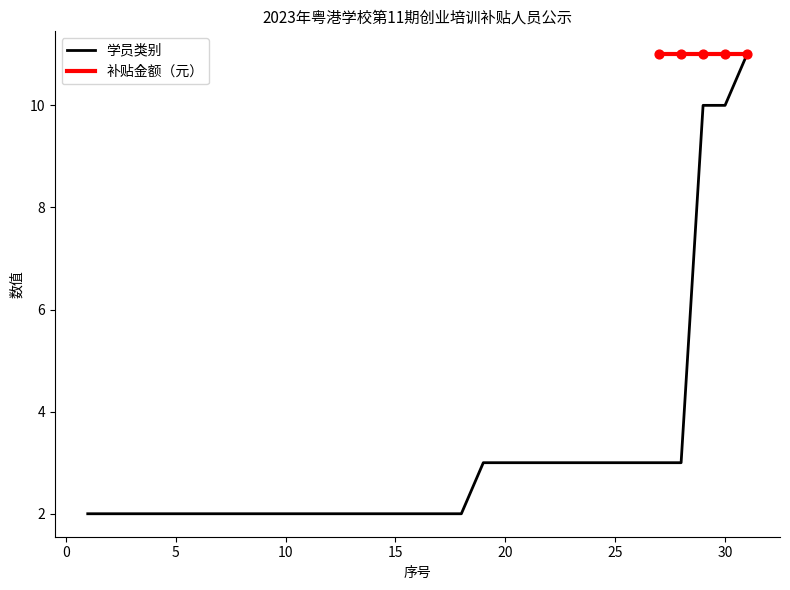

Between 3 and 10, which is larger?

3